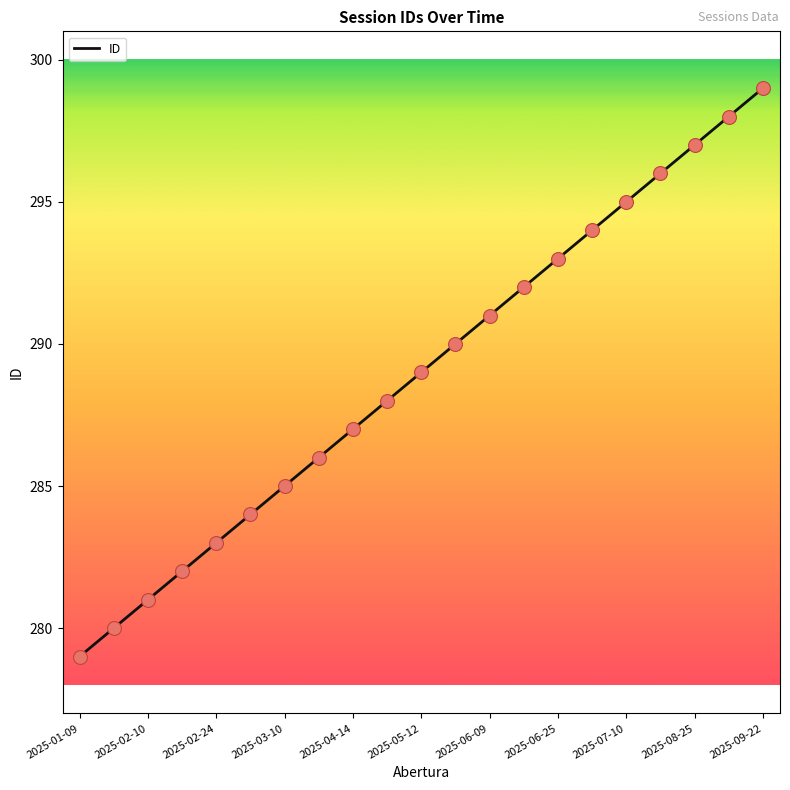

What is the difference between the maximum and minimum values?

20